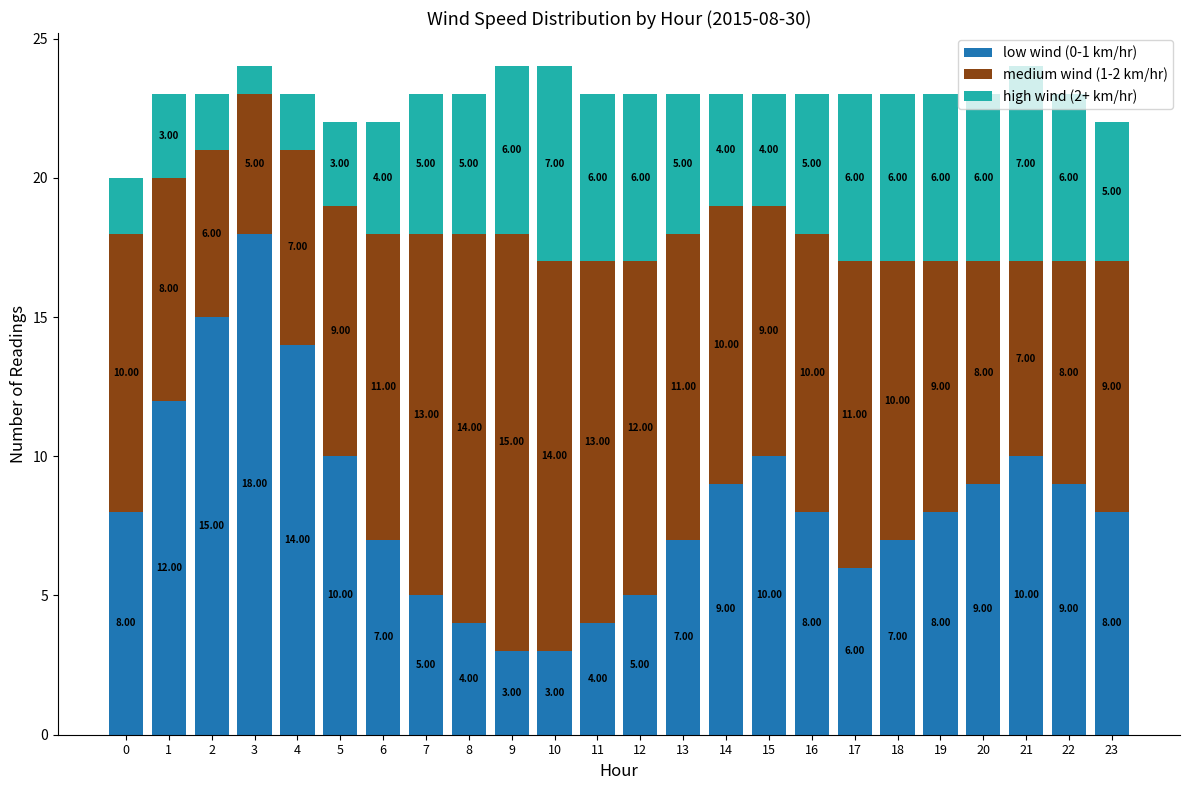

What is the average value of the low wind (0-1 km/hr) series?

8